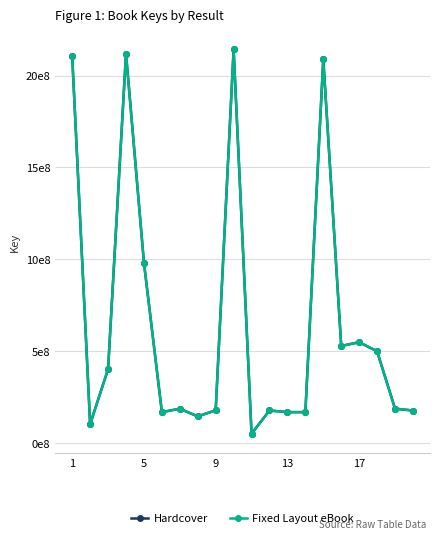

How many interior local valleys does the Fixed Layout eBook series have?

6